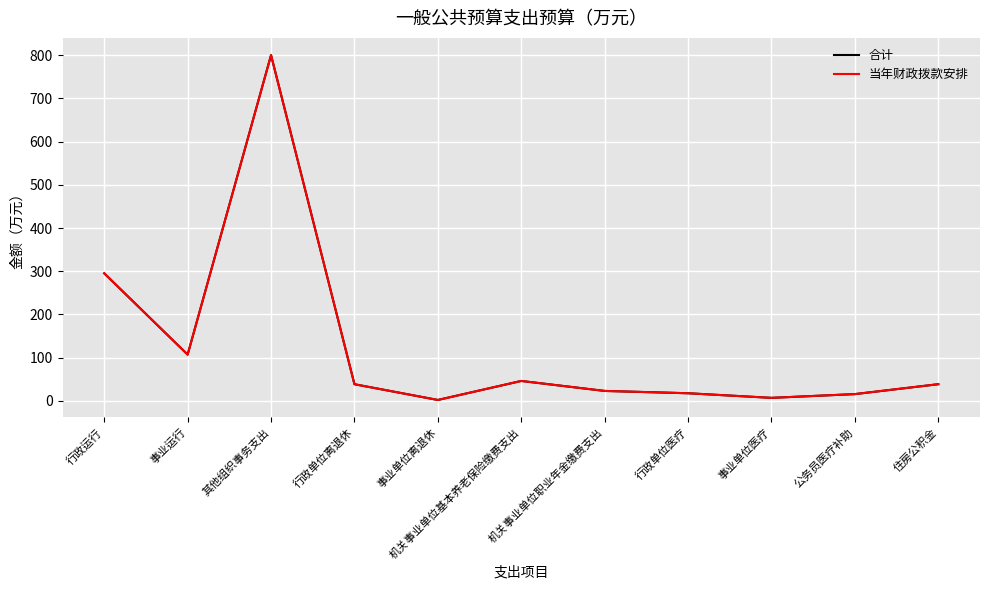

What is the average value of the 当年财政拨款安排 series?

126.5